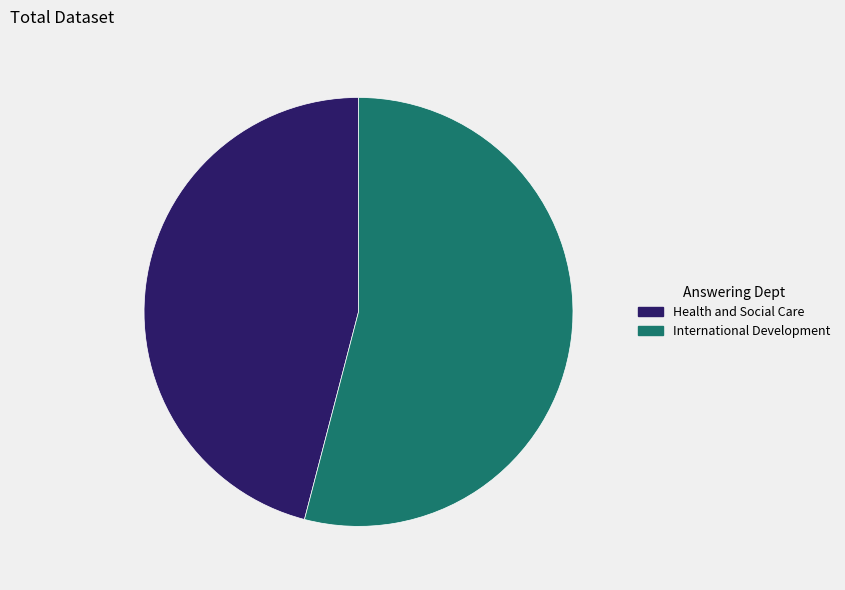

Between Health and Social Care and International Development, which is larger?

International Development